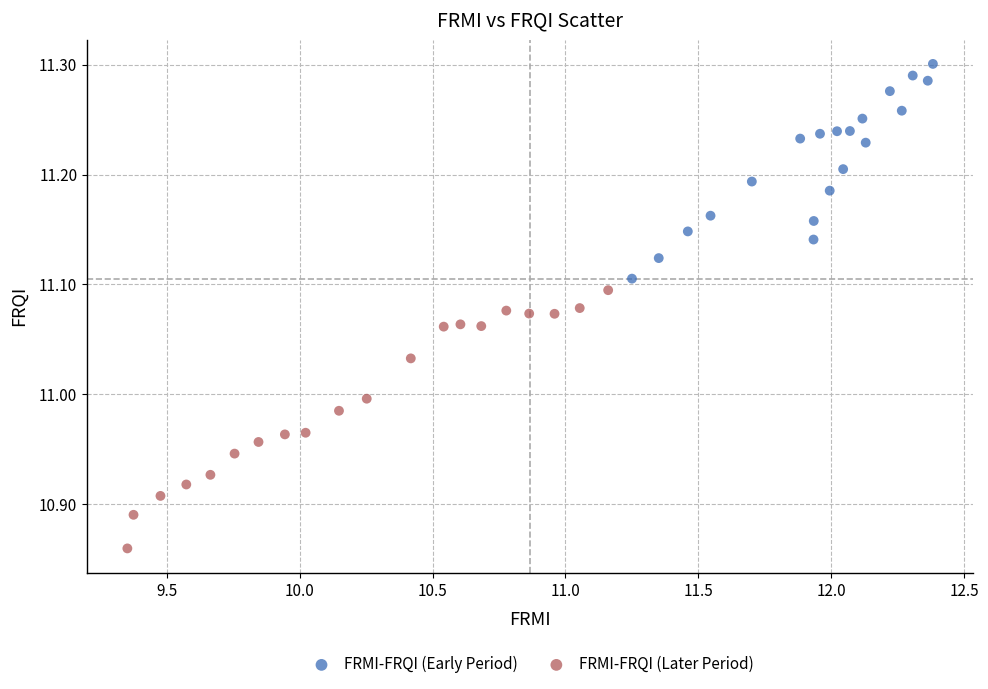

Which series reaches the minimum Y coordinate?

FRMI-FRQI (Later Period)